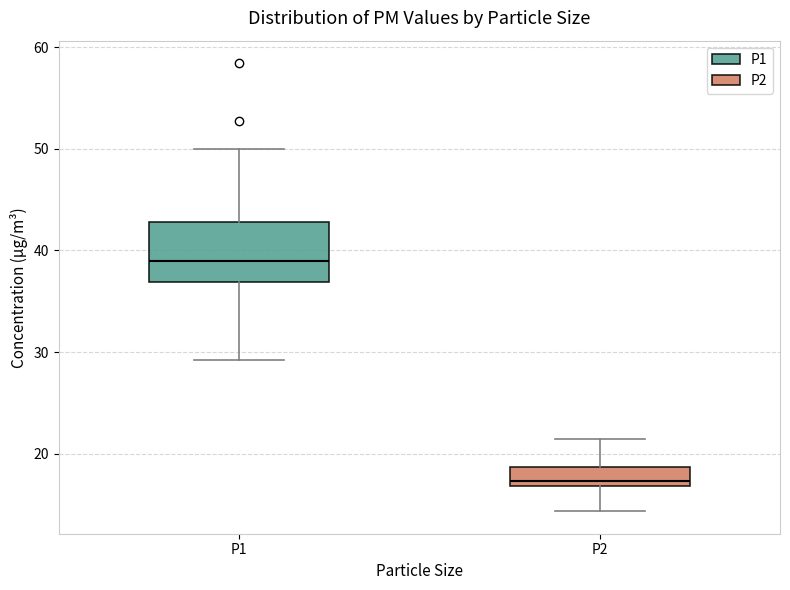

Reading left to right, transcribe this box plot: for each box, give where its median line is, the range the box spans, and where its two whiskers end, as read against the y-axis. The values are not printed on the chart, so give them approximately, as read against the axis.

P1: median 39, box 37 to 43, whiskers 29 to 50
P2: median 17 (just above the box's lower edge), box 17 to 19, whiskers 14 to 21